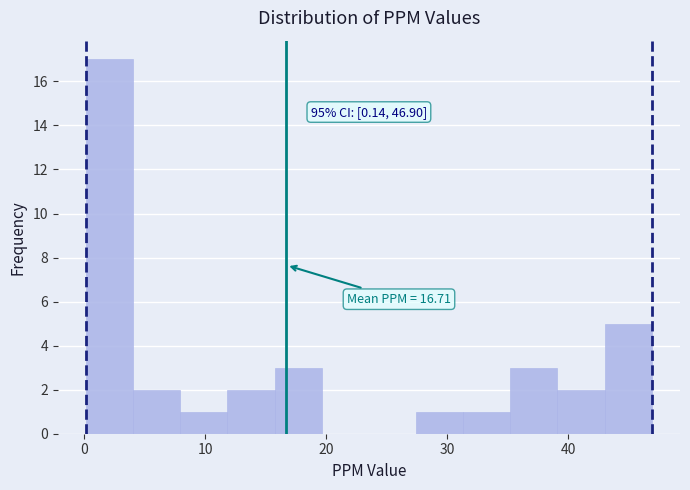

Read against the x-axis, roughly where is the centre of the tallest bar?

2